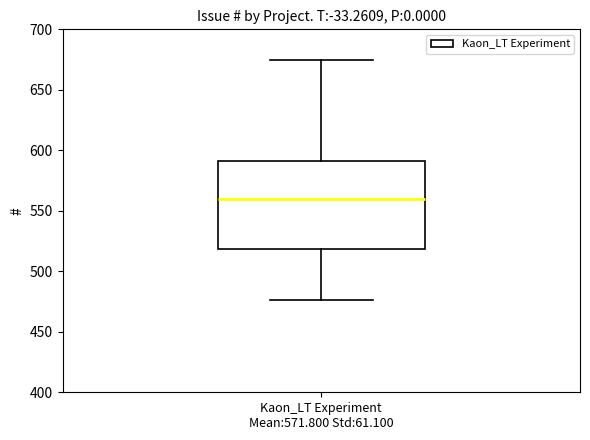

Transcribe this box plot: give where the median line is, the range the box spans, and where the two whiskers end, as read against the y-axis. The values are not printed on the chart, so give them approximately, as read against the axis.

median 560, box 520 to 590, whiskers 475 to 675